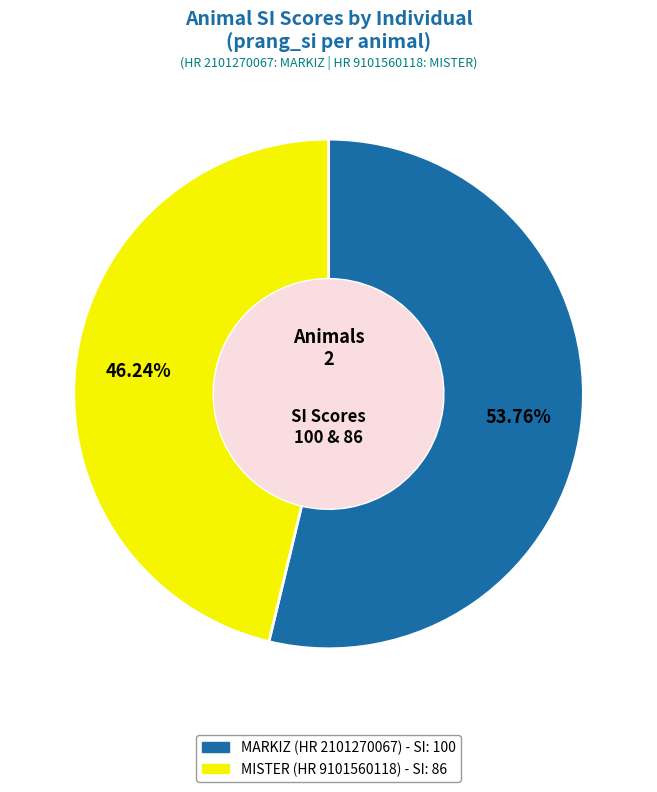

Is there a majority slice in this chart?

Yes